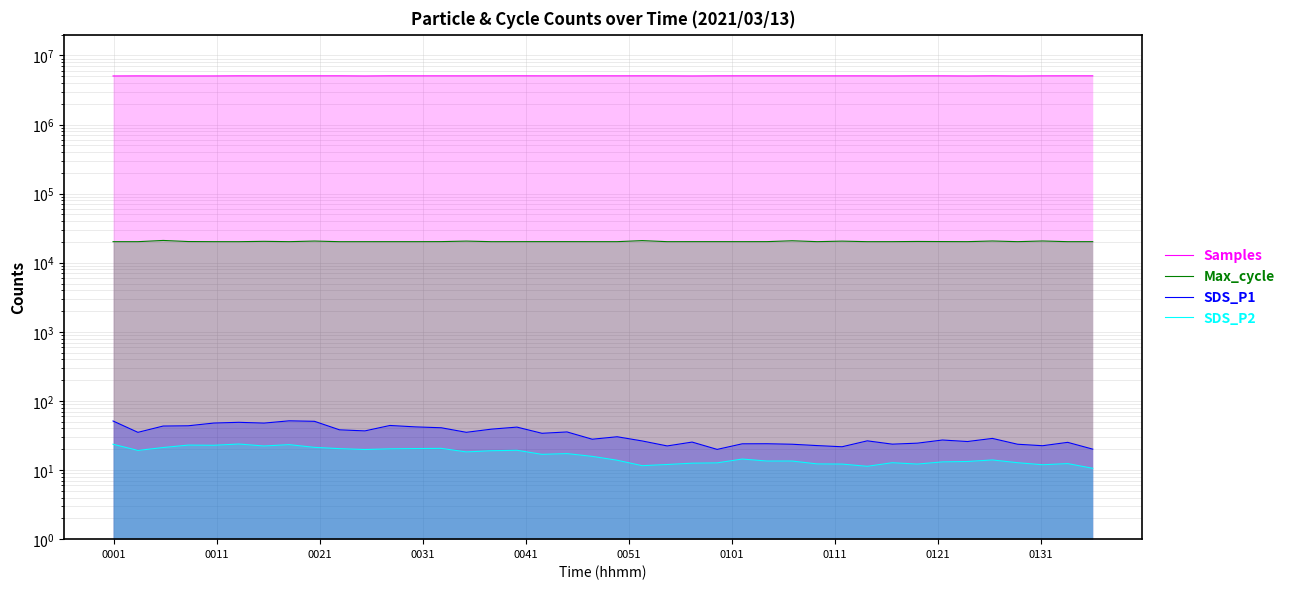

Where is Samples nearest to the value 5054343?

0011